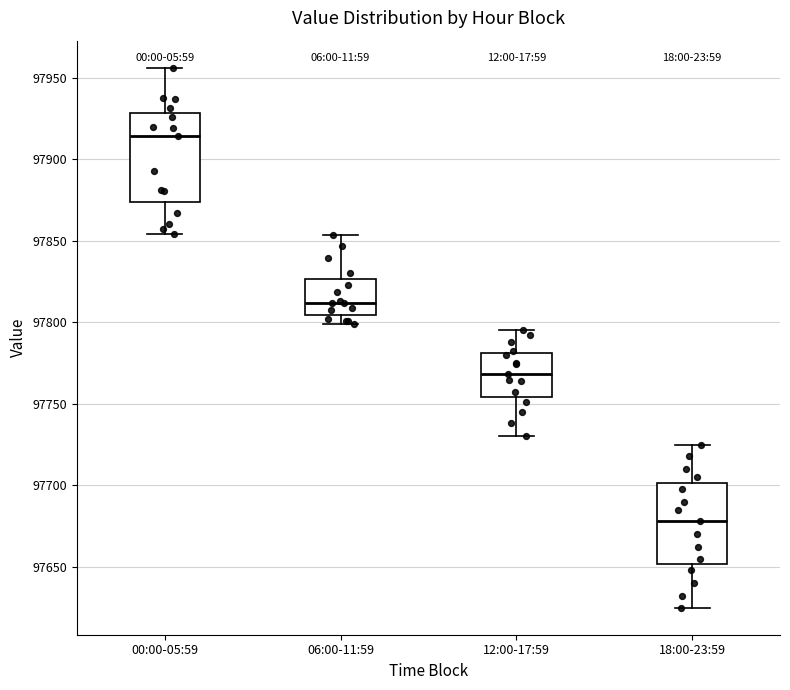

Reading left to right, read every box against the y-axis: the position of its median line, the range the box covers, and the ends of its whiskers. The values are not printed on the chart, so give them approximately, as read against the axis.

00:00-05:59: median 97915, box 97875 to 97930, whiskers 97855 to 97955
06:00-11:59: median 97810, box 97805 to 97825, whiskers 97800 to 97855
12:00-17:59: median 97770, box 97755 to 97780, whiskers 97730 to 97795
18:00-23:59: median 97680, box 97650 to 97700, whiskers 97625 to 97725